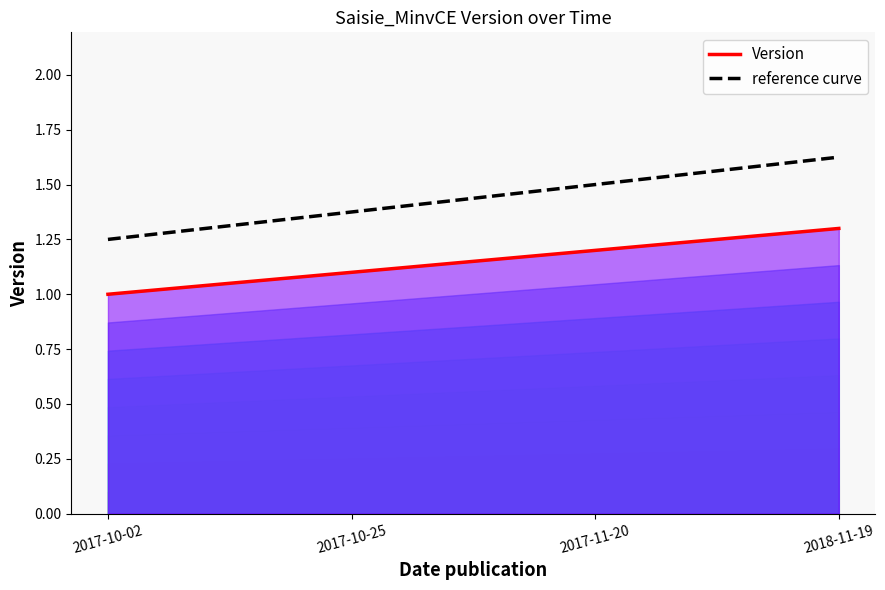

What is the total value across all series at 2017-11-20?

2.7